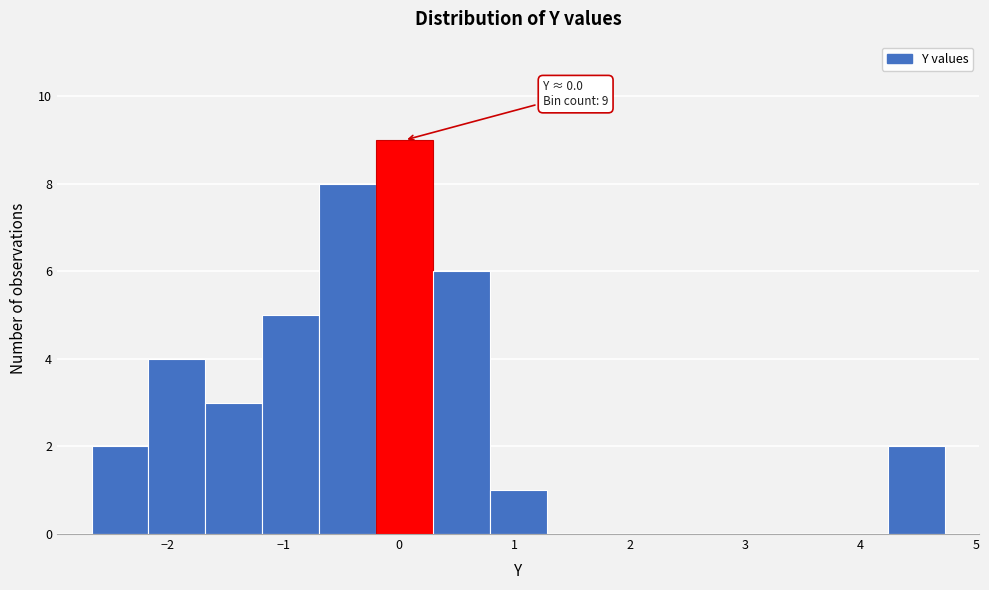

Over which range of the x-axis is the bar tallest?

-0.2 to 0.3